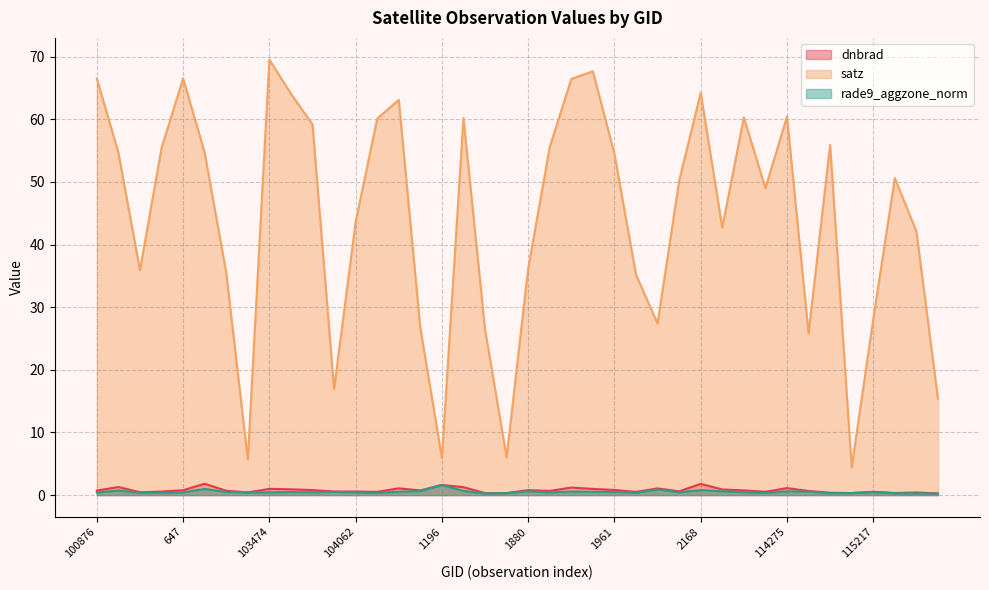

True or false: dnbrad and satz intersect in this chart.

False